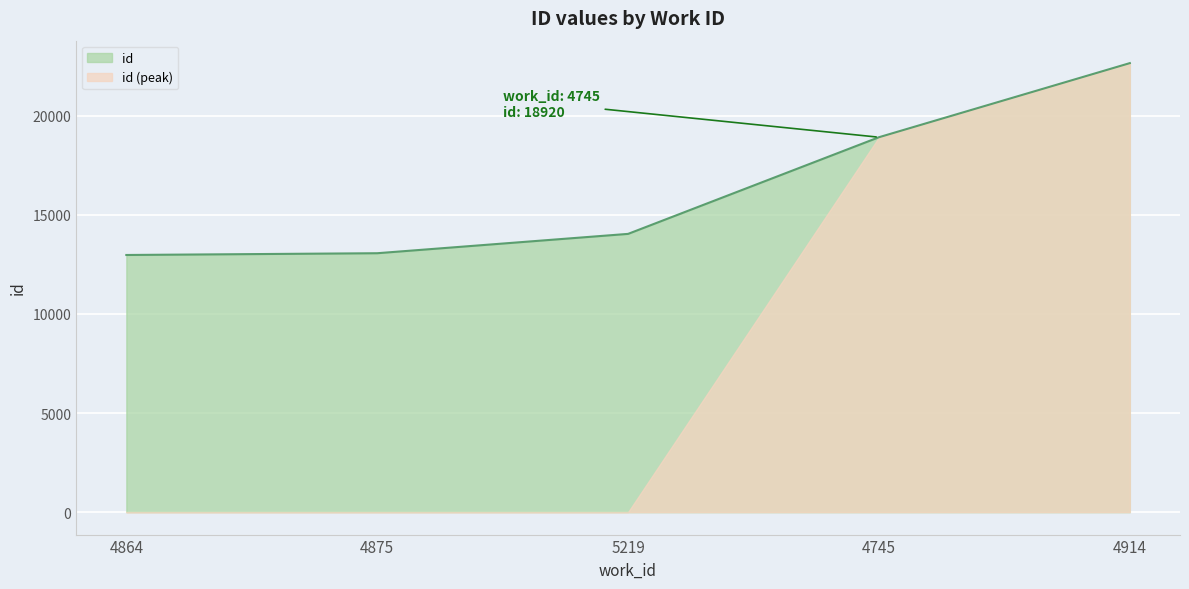

How many data points does each series have?

5